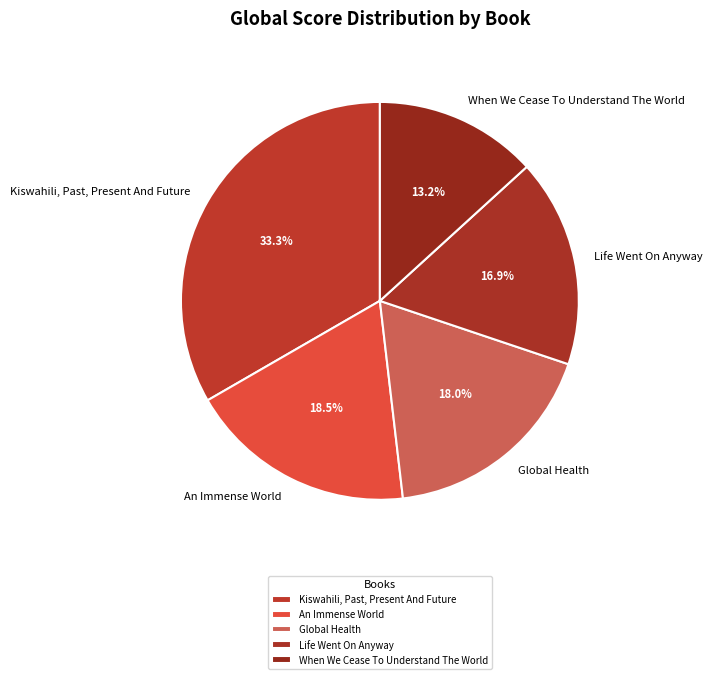

To the nearest percent, what percentage of the pie is Global Health?

18%